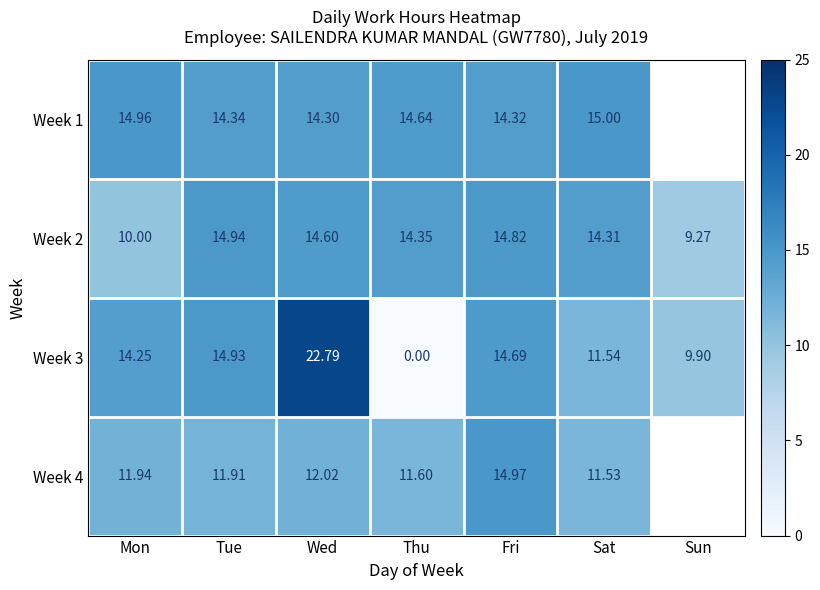

Rank the categories by Week 3 value from highest to lowest.

Wed, Tue, Fri, Mon, Sat, Sun, Thu